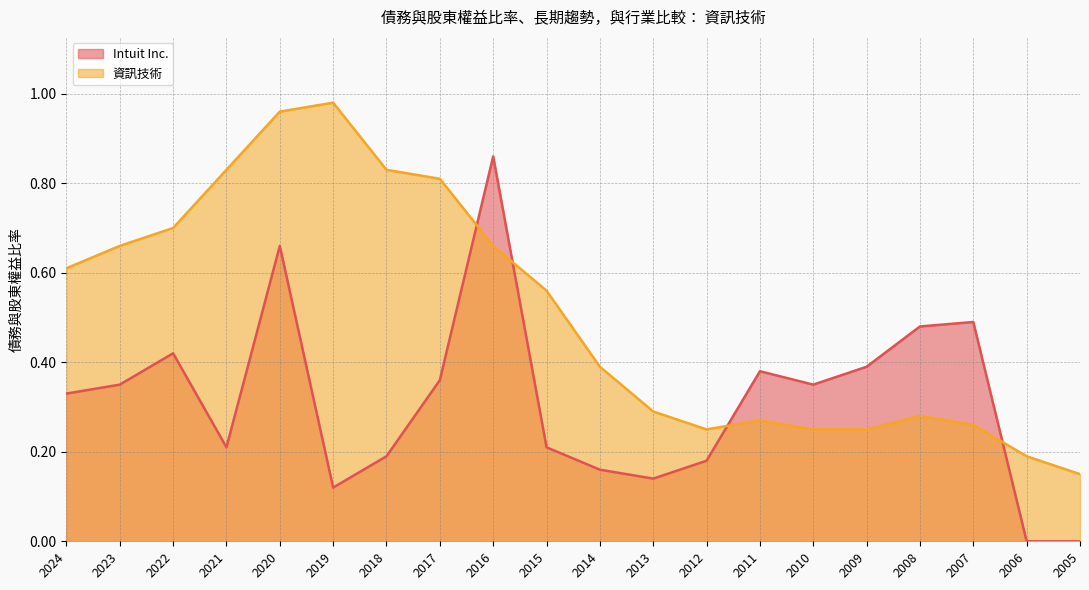

What is the difference between the highest and lowest values at 2023?

0.3